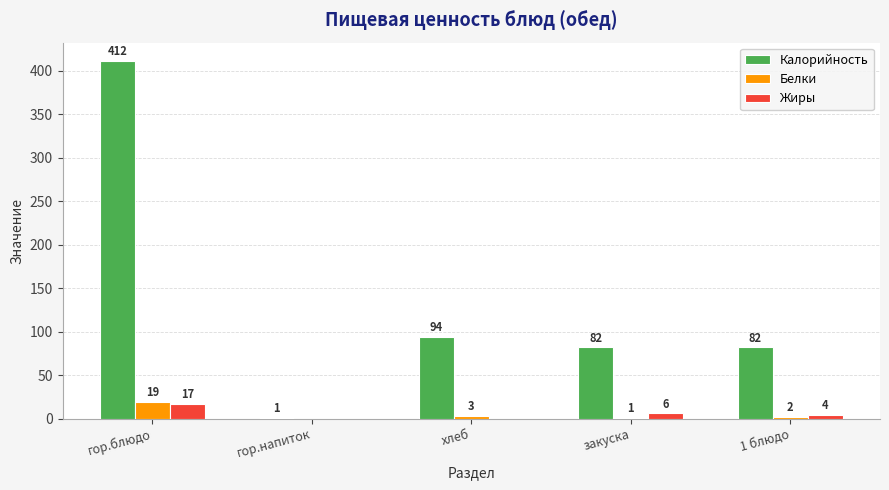

How many data points does each series have?

5